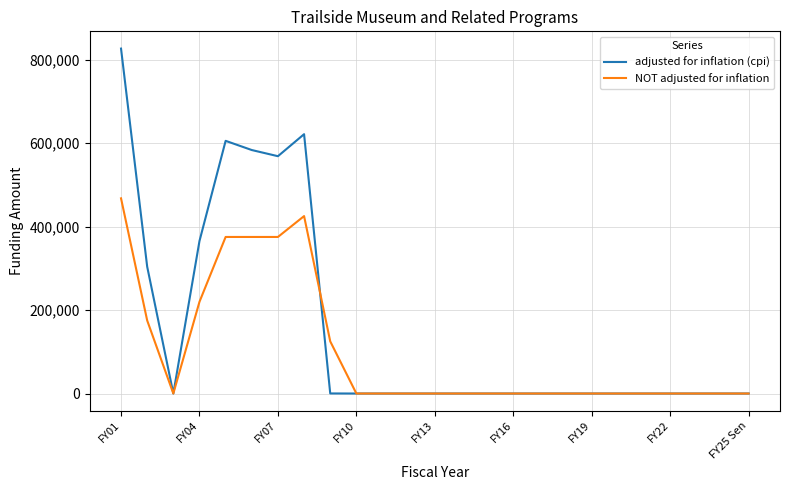

List the series in order of their overall mean, lowest first.

NOT adjusted for inflation, adjusted for inflation (cpi)